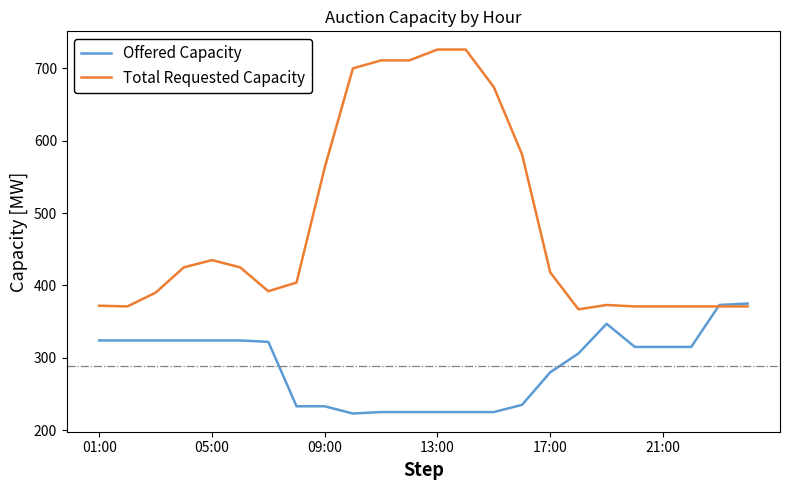

Rank the series by their average value, from lowest to highest.

Offered Capacity, Total Requested Capacity